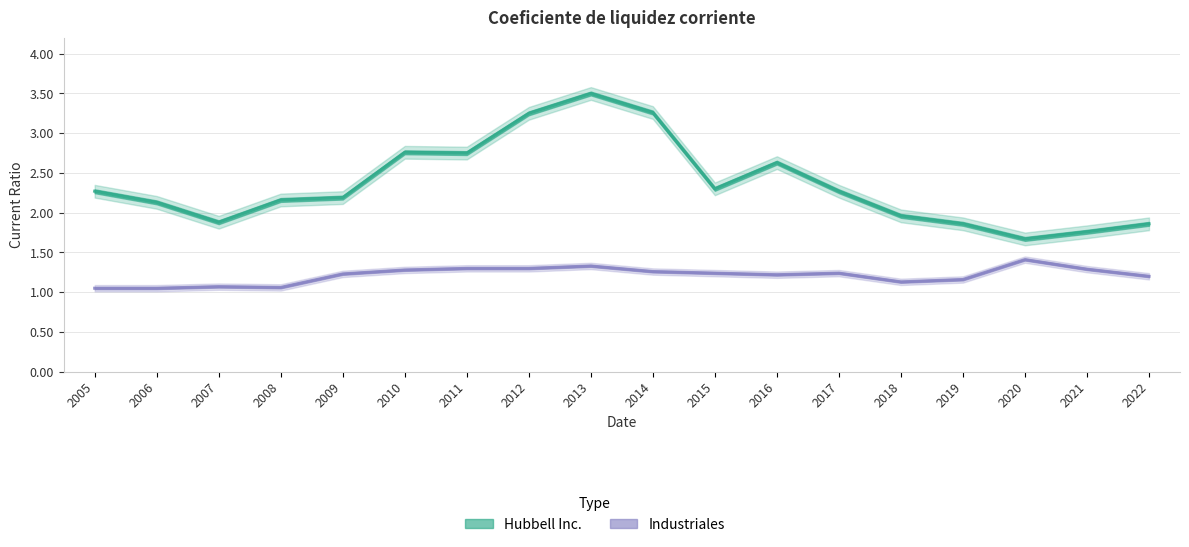

How many interior local valleys does the Industriales series have?

3